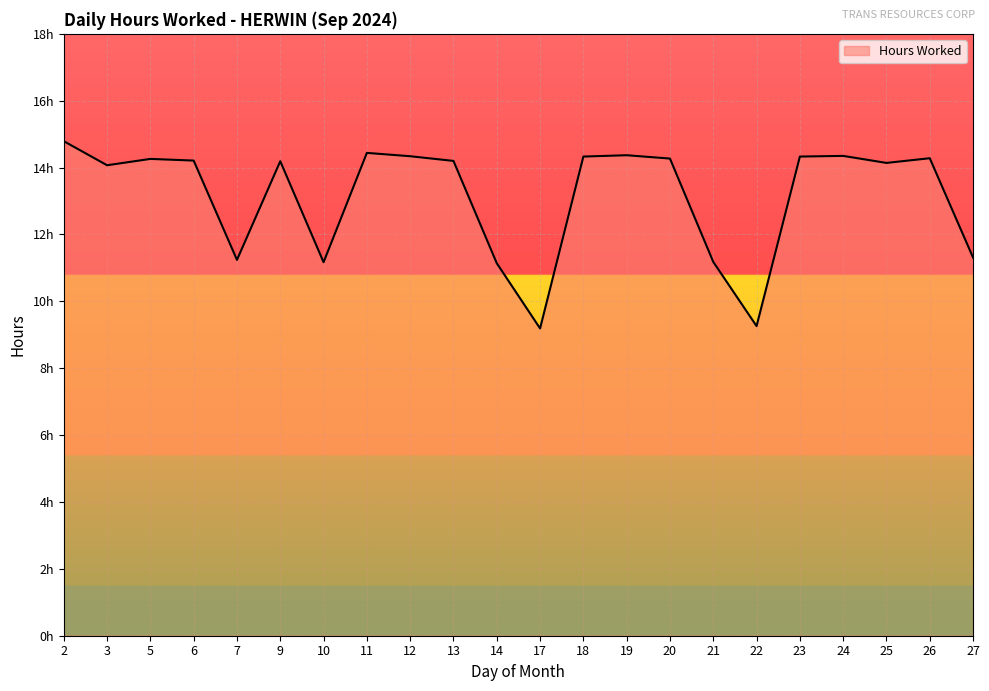

Where does the data first go above 14?

2